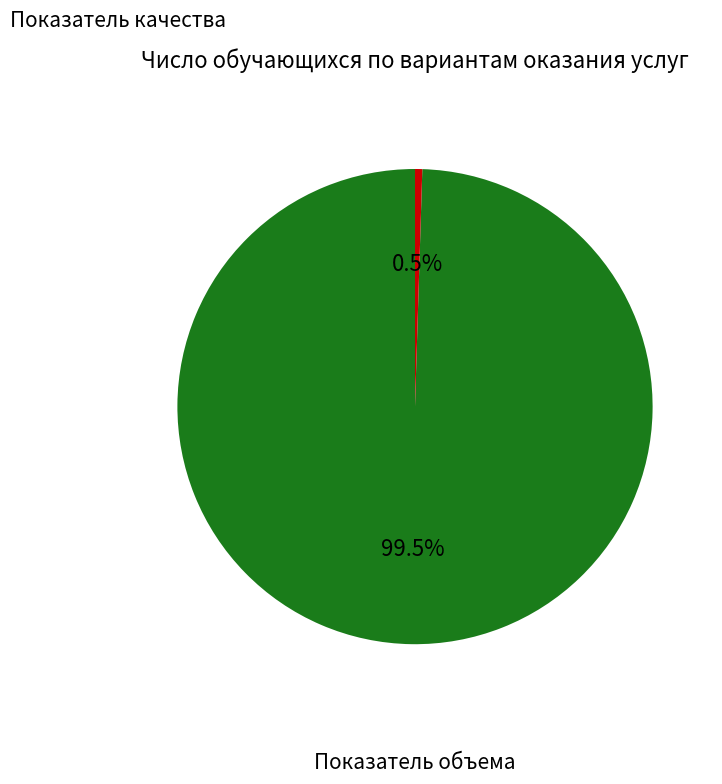

Does any single category account for the majority?

Yes